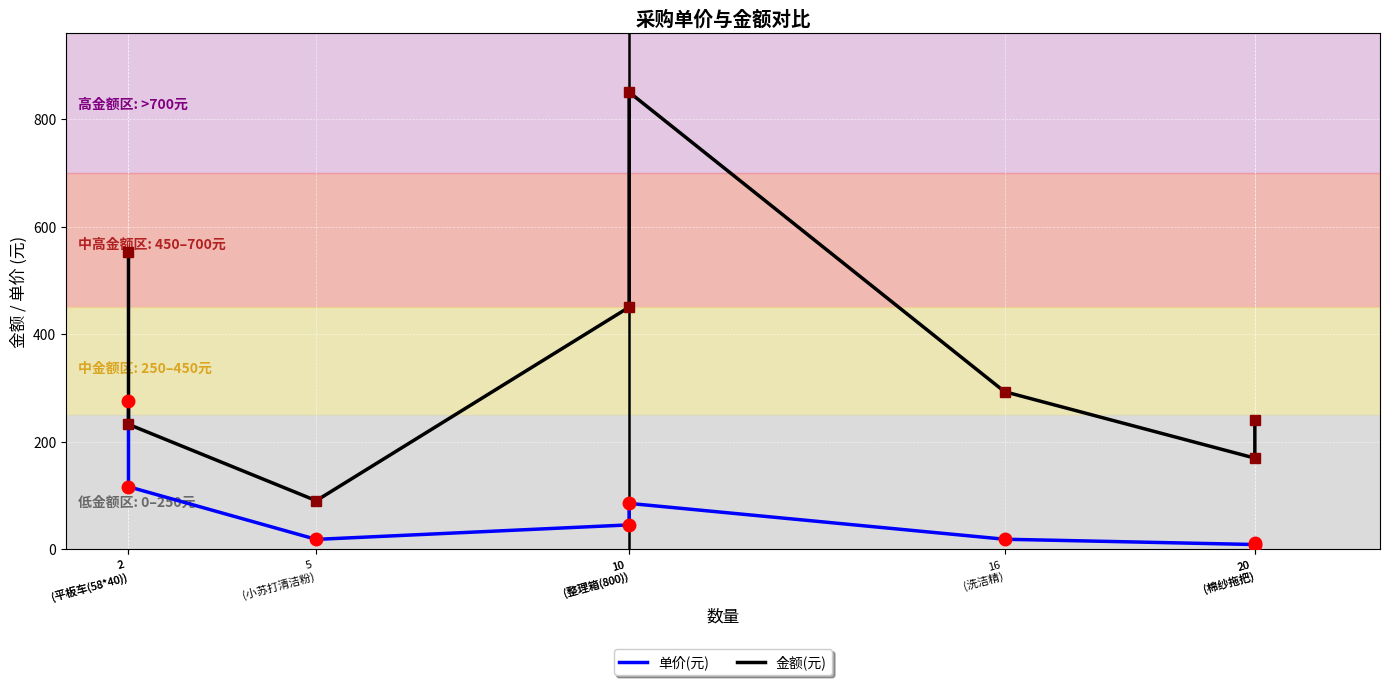

Rank the series at 10
(整理箱(800)) from highest to lowest value.

金额(元), 单价(元)